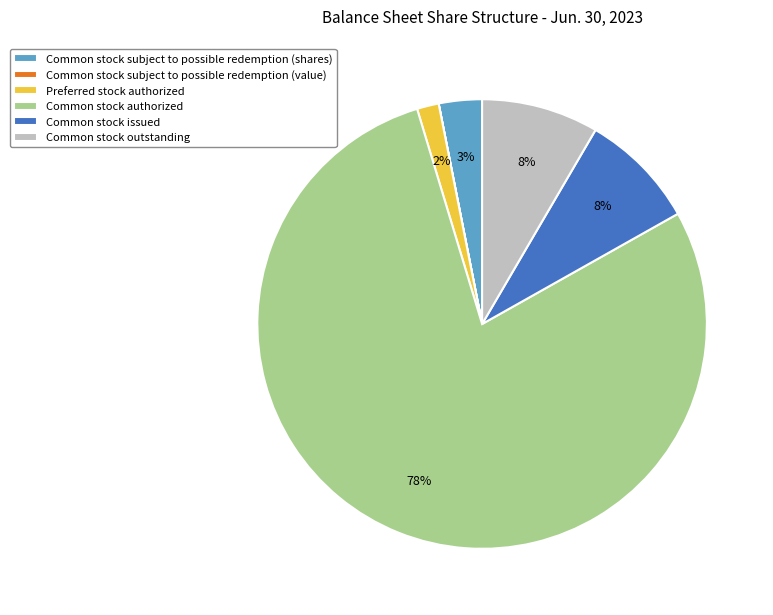

Combined, do Preferred stock authorized and Common stock subject to possible redemption (shares) account for over 50%?

No